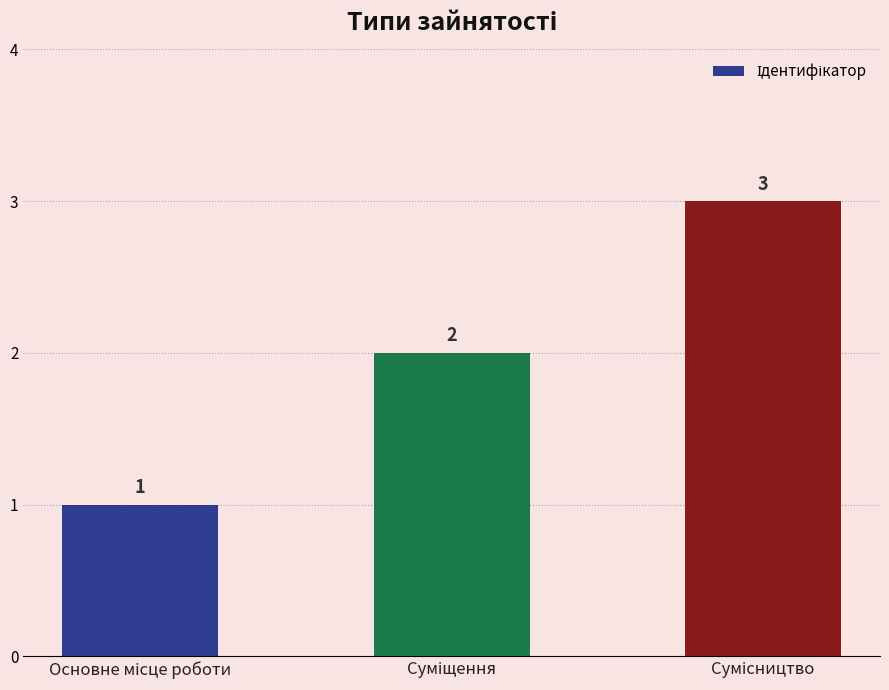

What is the value of the 2nd bar from the left?

2